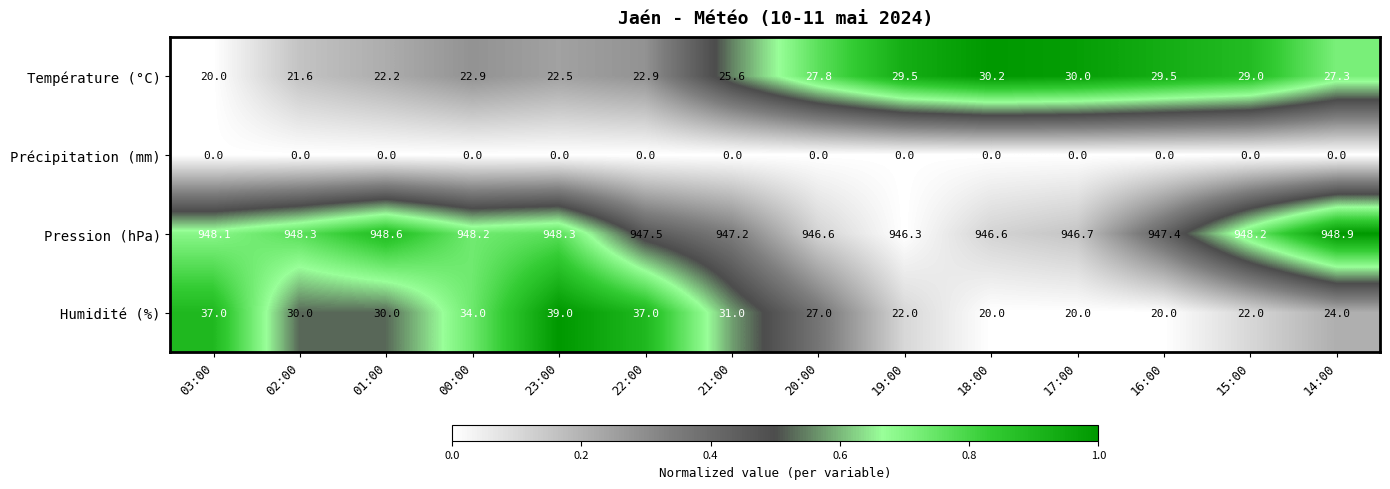

What is the spread (max minus min) of values at 18:00?

946.6